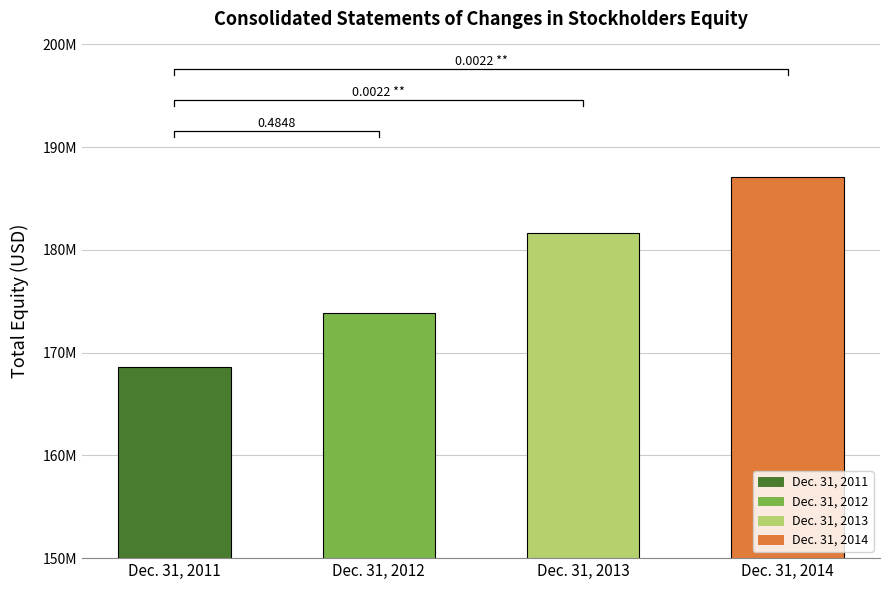

Reading left to right, list all the values displayed in this chart.

168564000	173892000	181674000	187091000